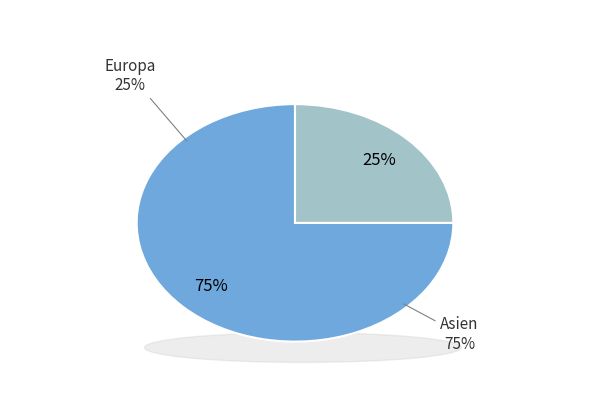

Is it true that Europa is 34% of the pie?

False